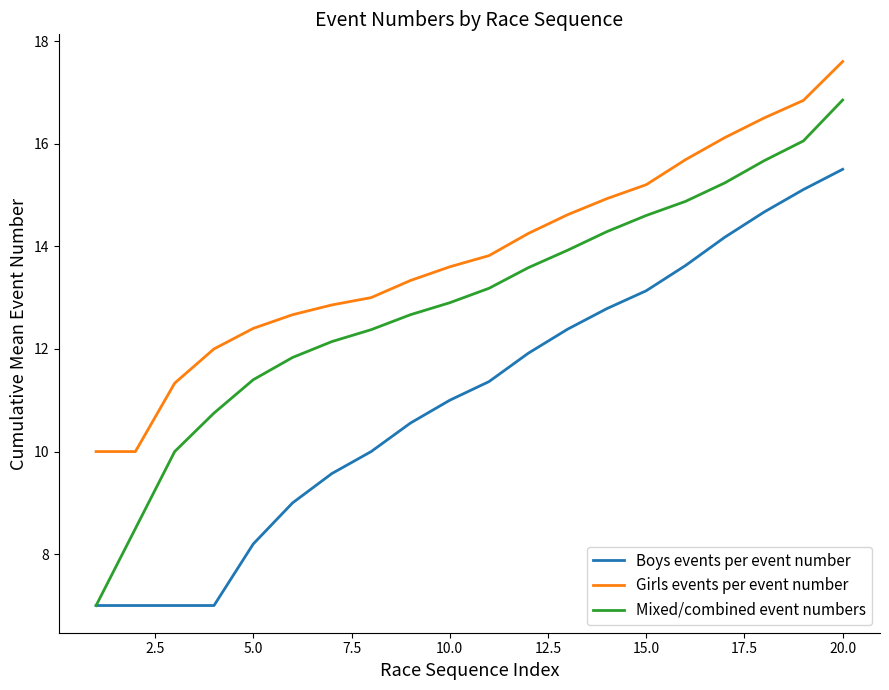

What is the highest value of the Mixed/combined event numbers series?

16.9